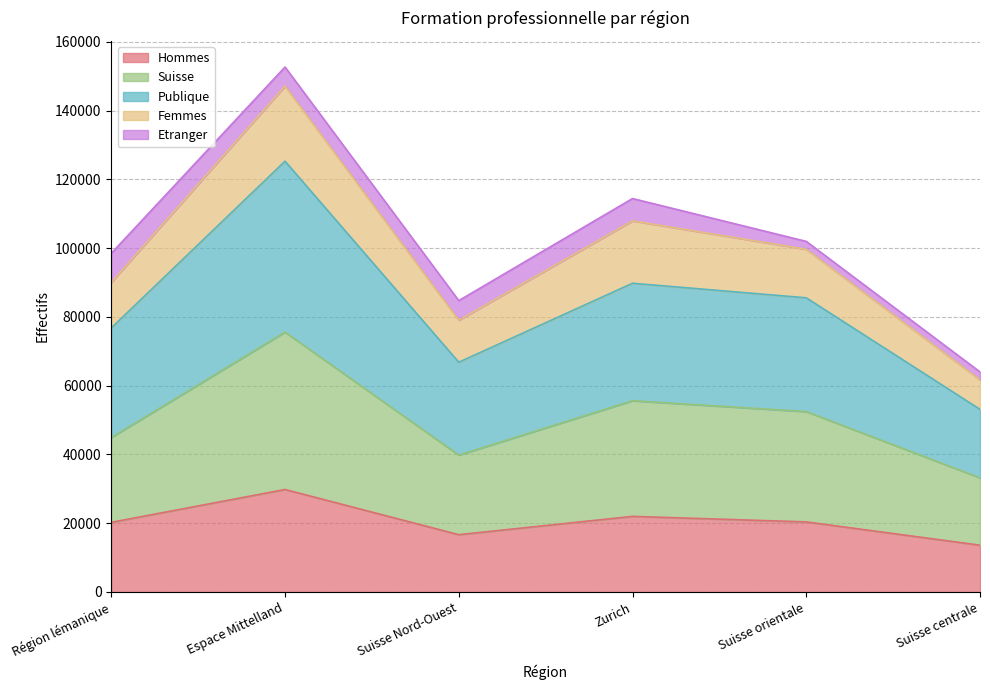

The Hommes series shows 15200 at Espace Mittelland. True or false?

False